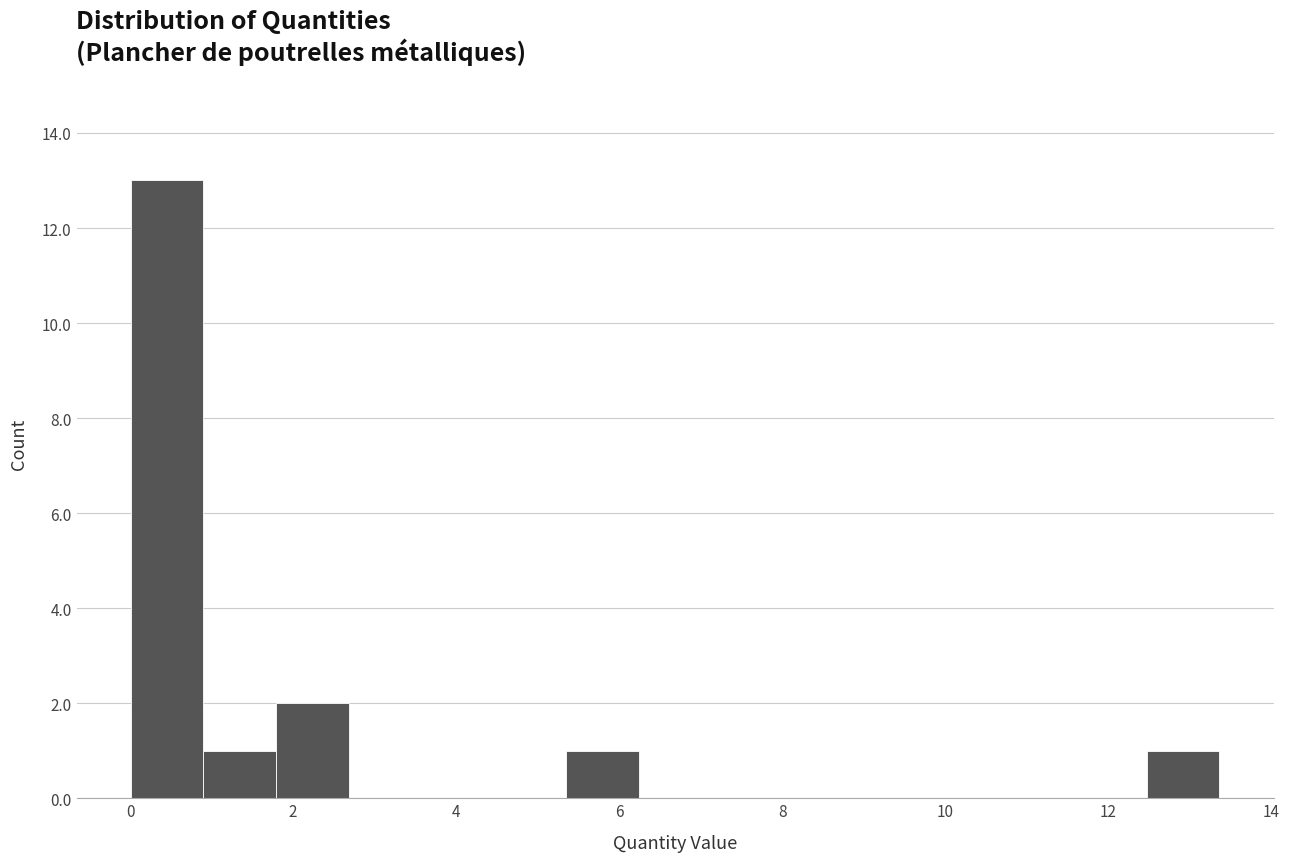

Which range on the x-axis has the tallest bar?

0.0 to 1.0